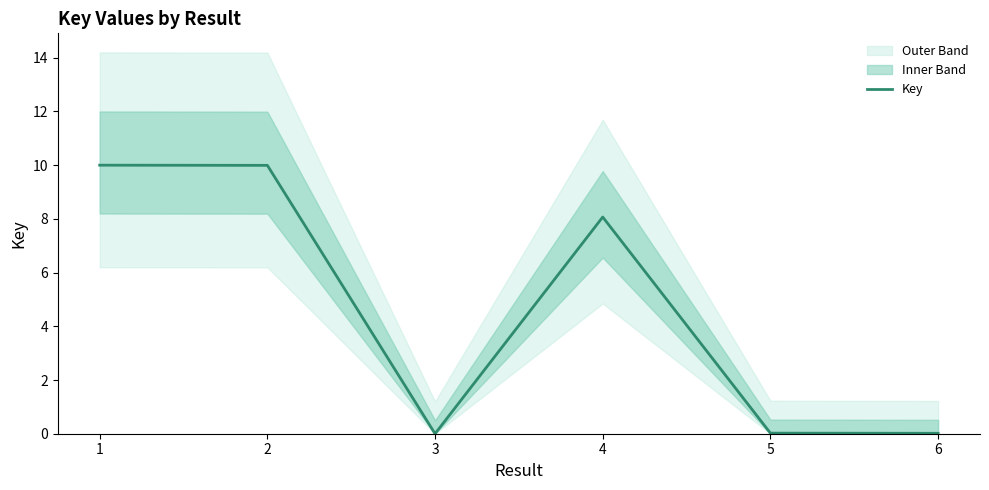

Reading left to right, transcribe all the data shown in this chart.

10.0	10.0	0.0	8.1	0.0	0.0